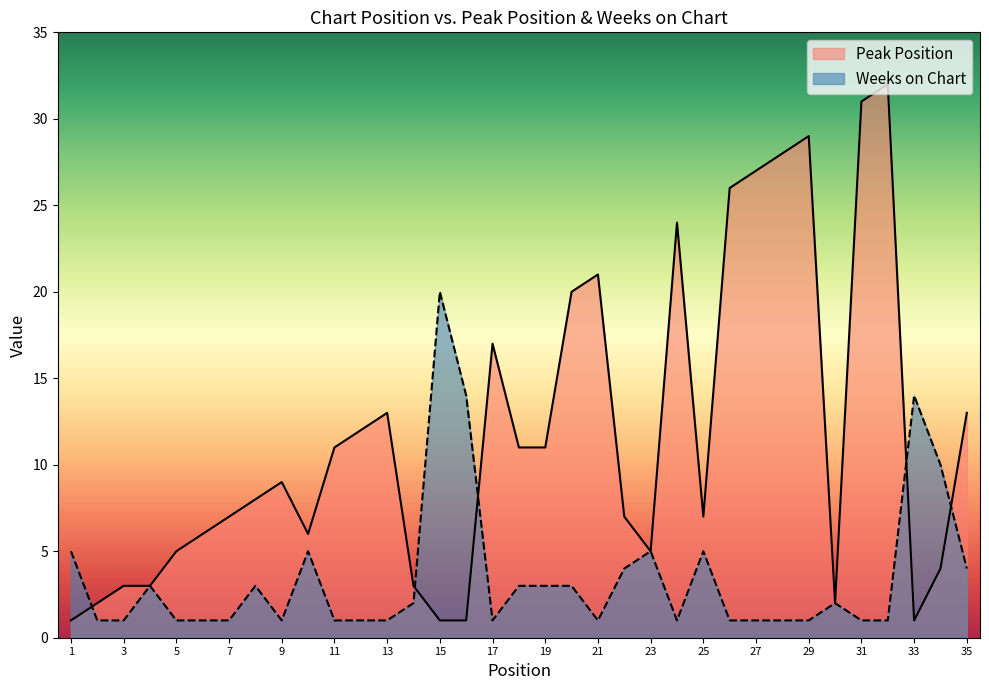

What is the sum of the Peak Position values at 5 and 31?

36